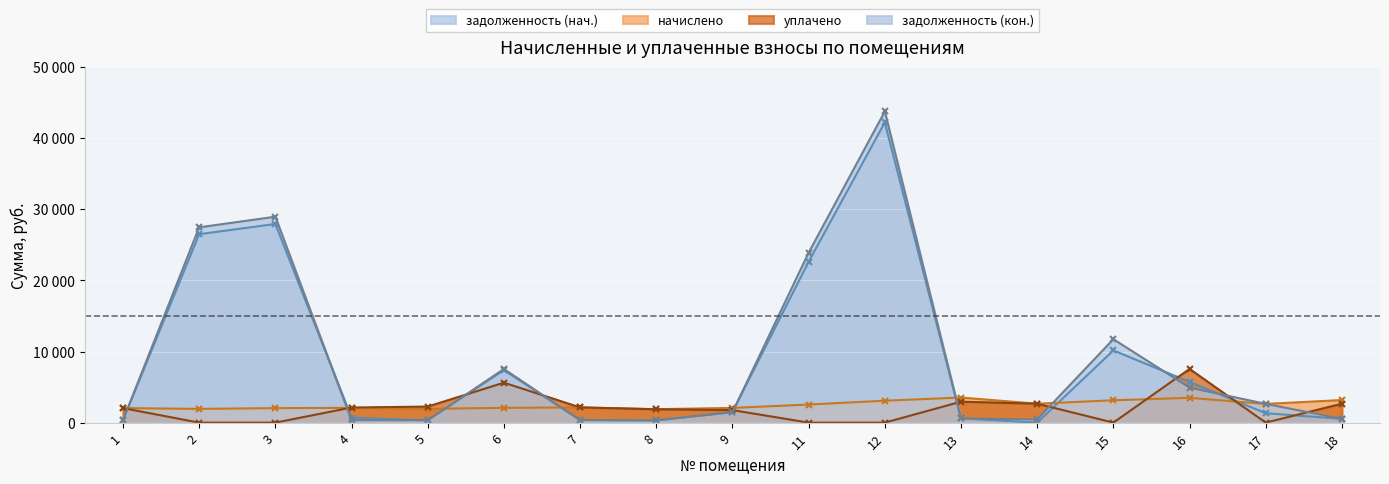

What is the value of the начислено point at the 4th from the left?

2077.9